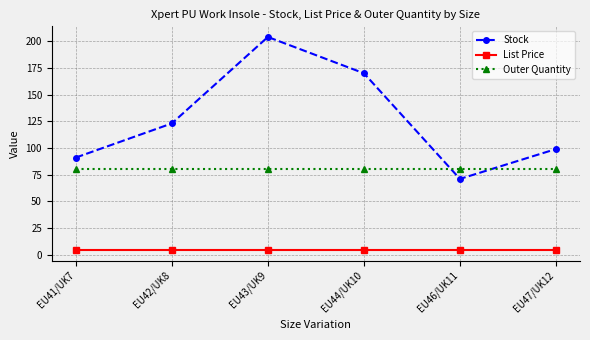

What is the spread (max minus min) of values at EU44/UK10?

165.5